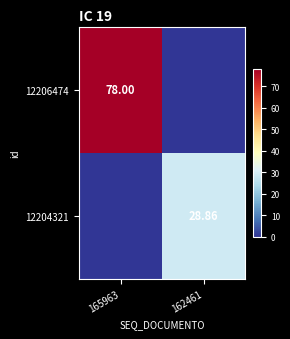

What is the sum of all 12204321 values?

28.9